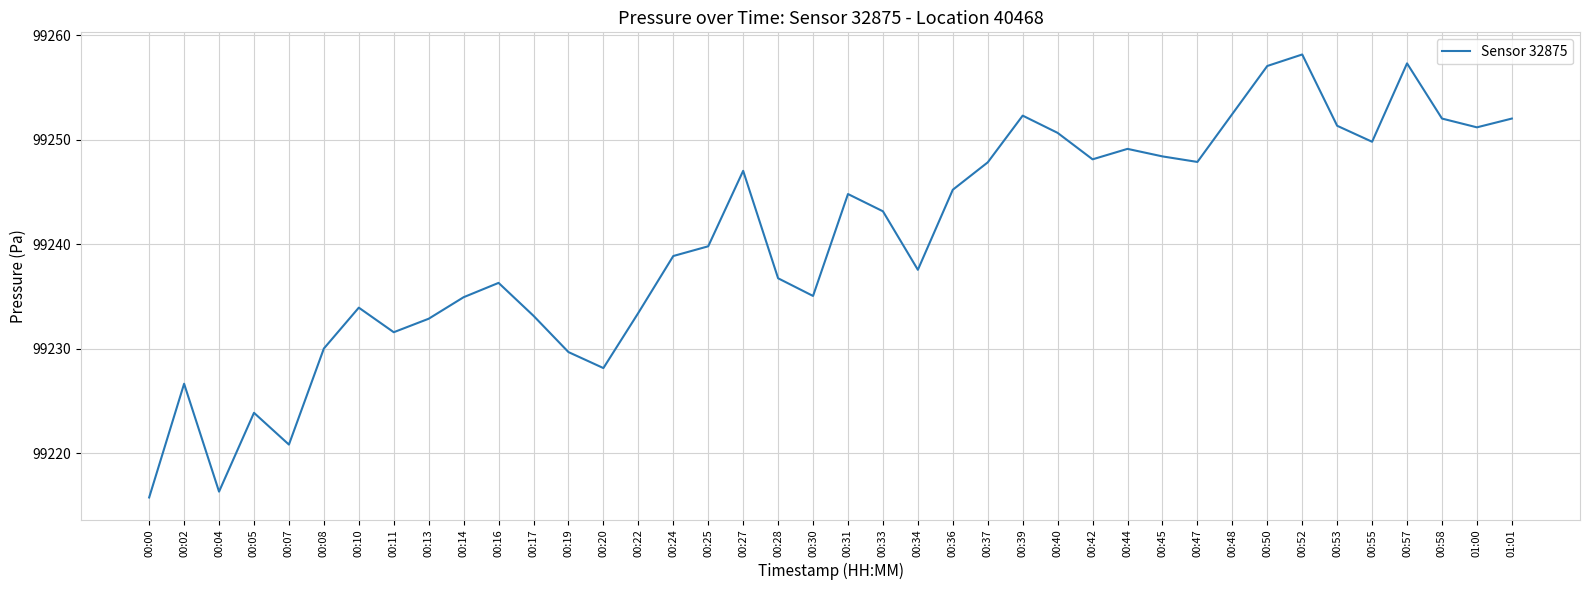

Count the number of data series in this chart.

1